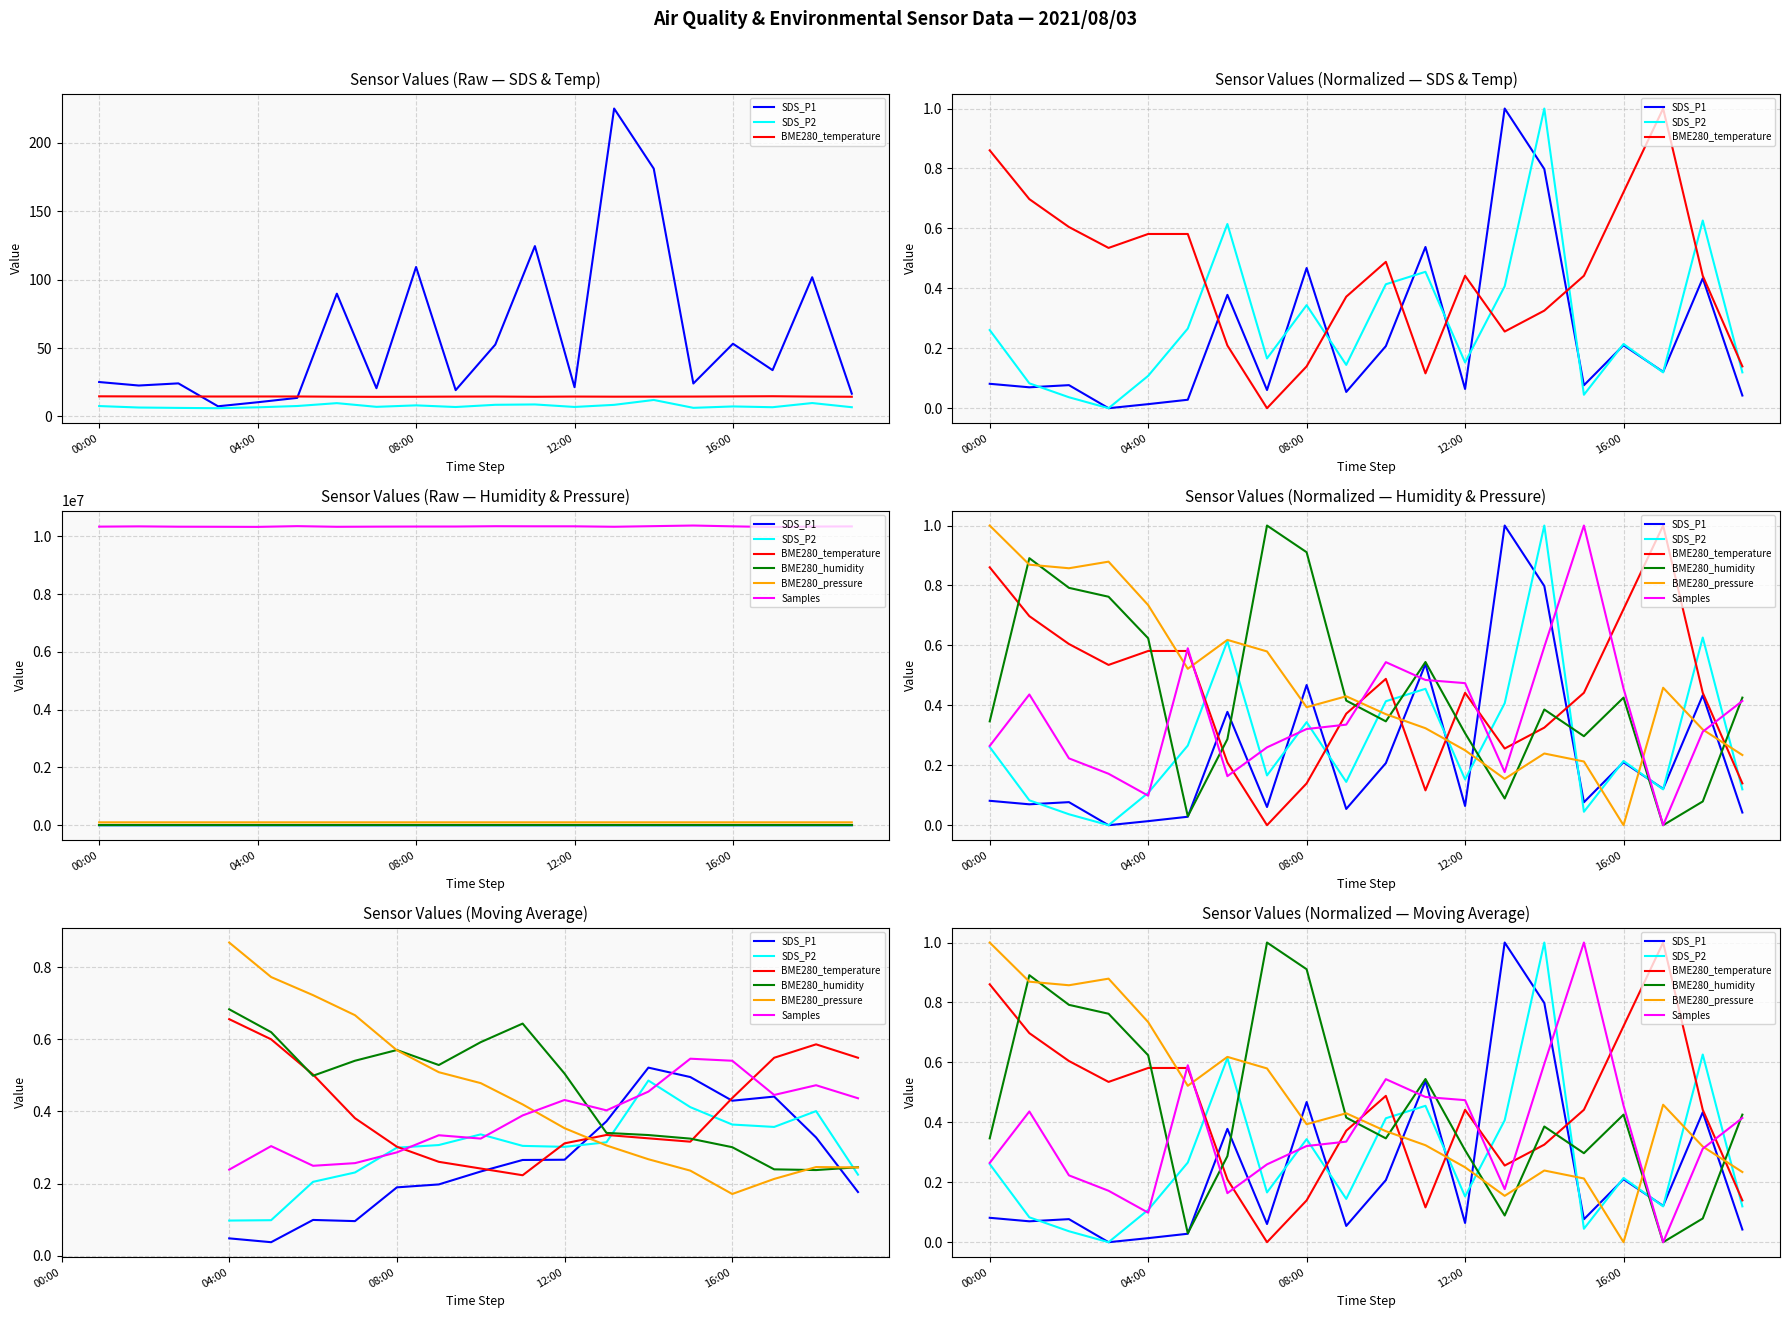

Does the chart display data point markers on the line(s)?

No